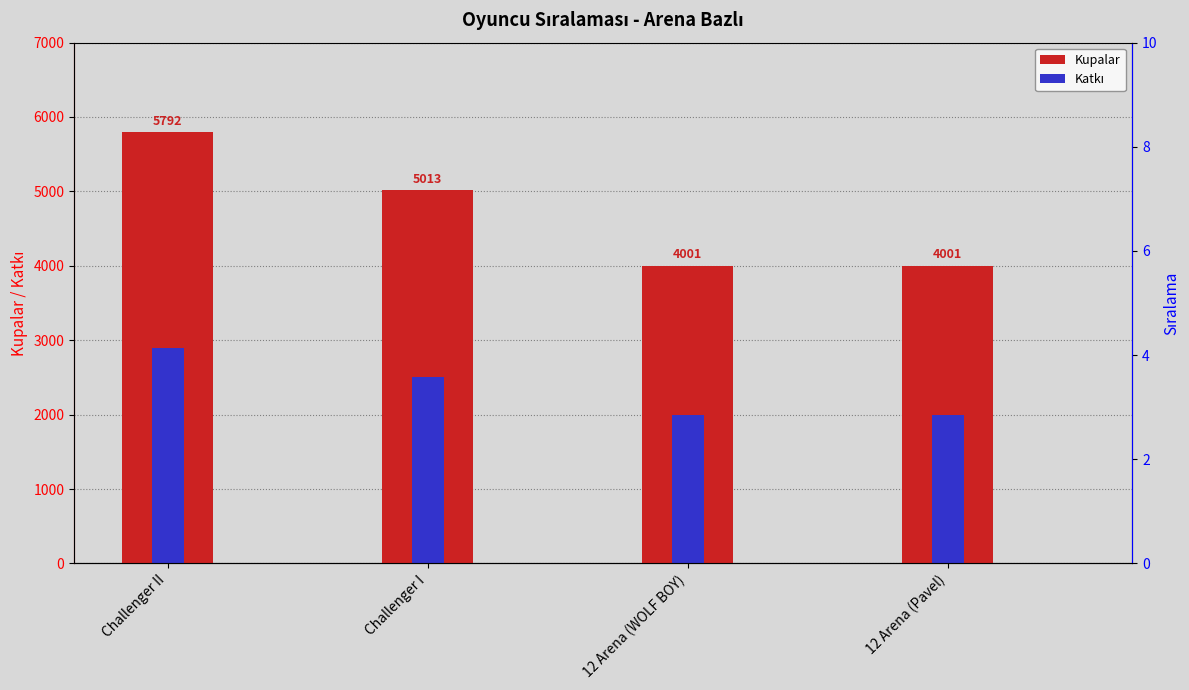

Which category has the lowest value in the Sıralama series?

Challenger II